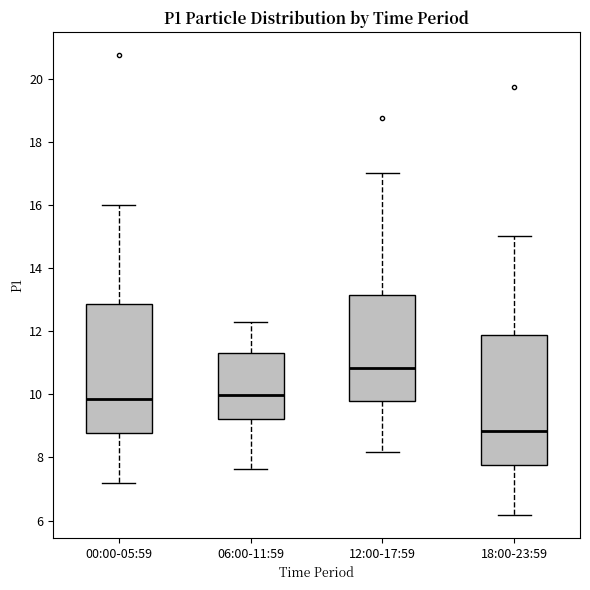

Where is the upper edge of the box for 06:00-11:59 on the y-axis? The values are not printed on the chart, so give them approximately, as read against the axis.

11.4